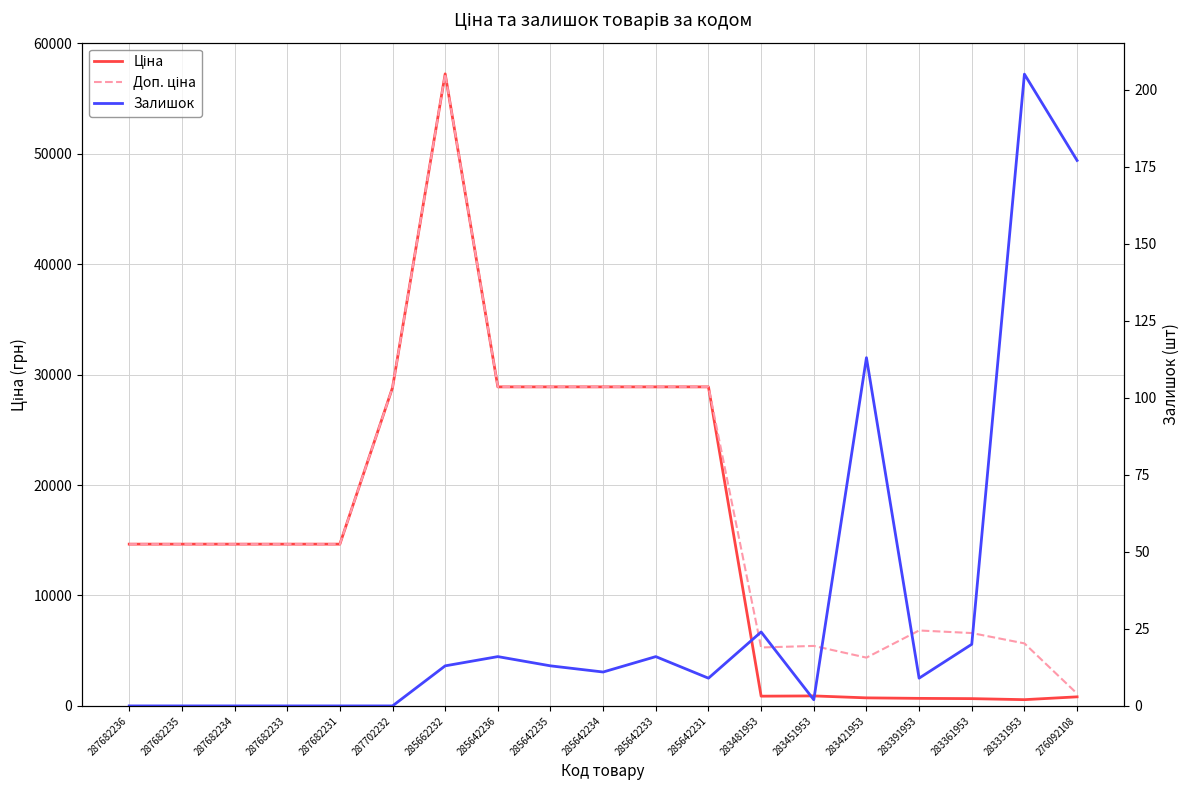

True or false: Ціна and Доп. ціна cross at least once.

False